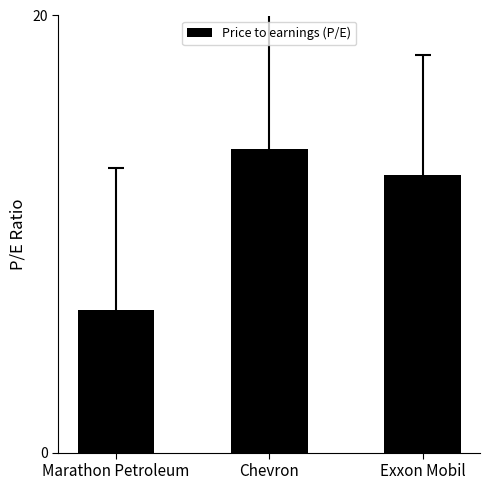

What is the change in value from Marathon Petroleum to Chevron?

+7.4